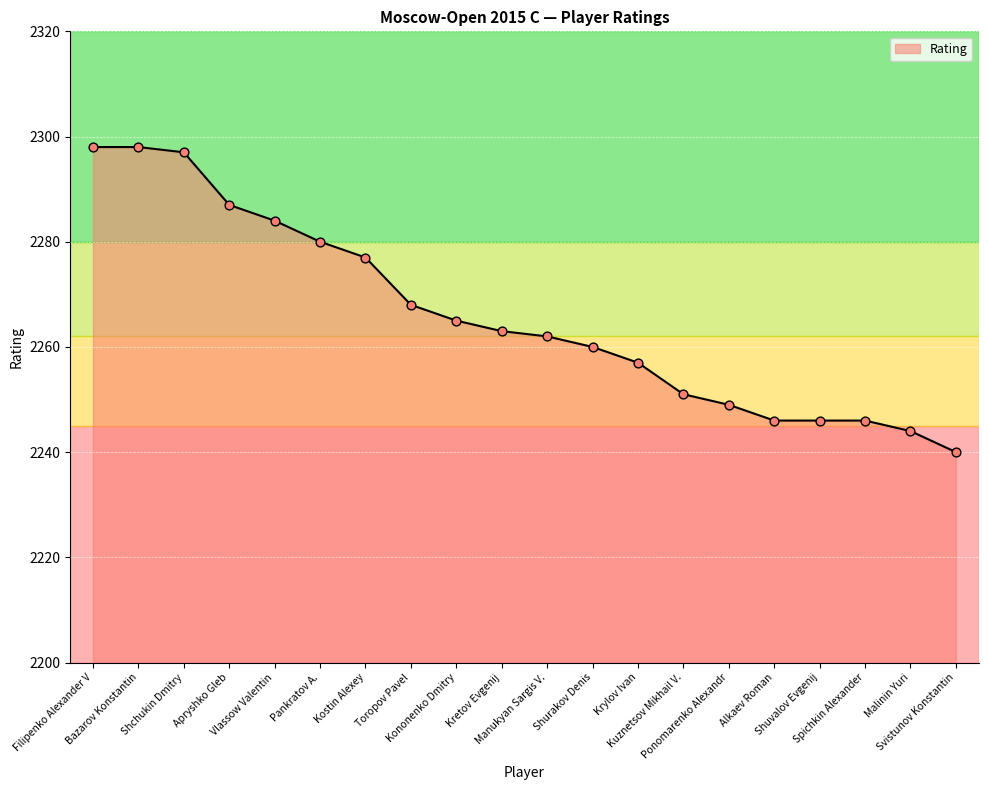

Which has a higher value, Kretov Evgenij or Malinin Yuri?

Kretov Evgenij